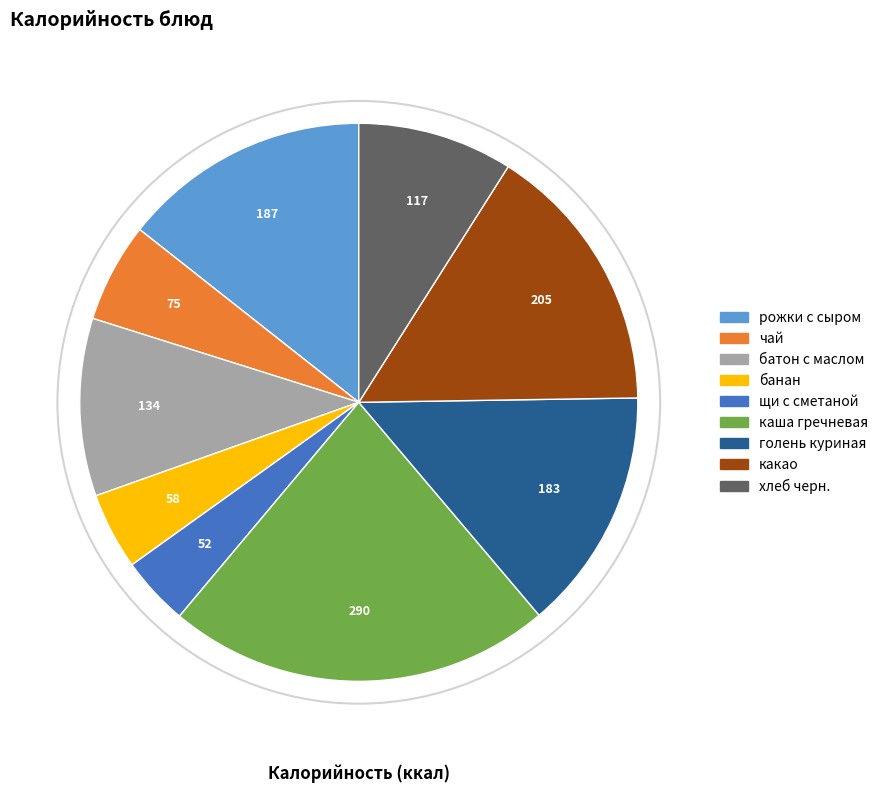

Is there any slice that represents more than half of the pie?

No